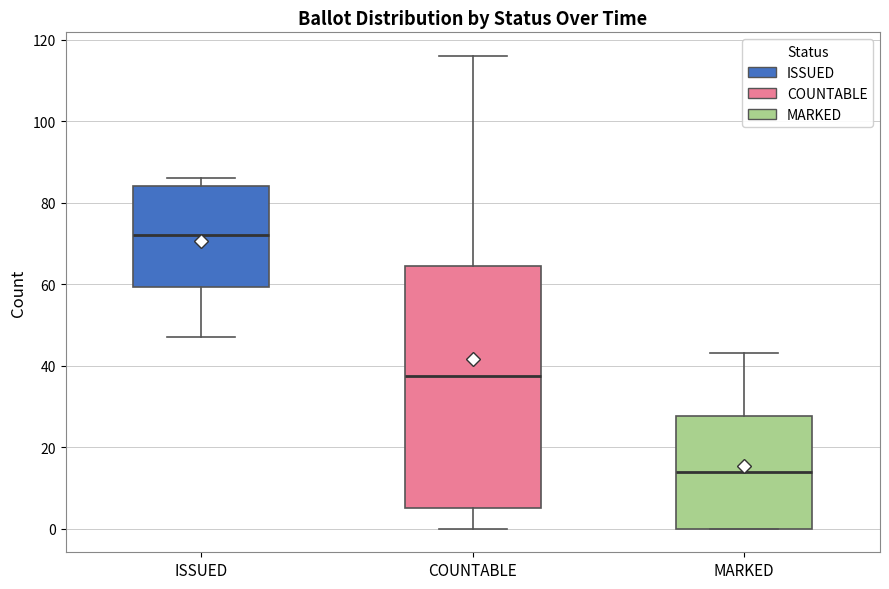

Reading left to right, read every box against the y-axis: the position of its median line, the range the box covers, and the ends of its whiskers. The values are not printed on the chart, so give them approximately, as read against the axis.

ISSUED: median 72, box 60 to 84, whiskers 48 to 86
COUNTABLE: median 38, box 6 to 64, whiskers 0 to 116
MARKED: median 14, box 0 to 28, whiskers 0 to 44